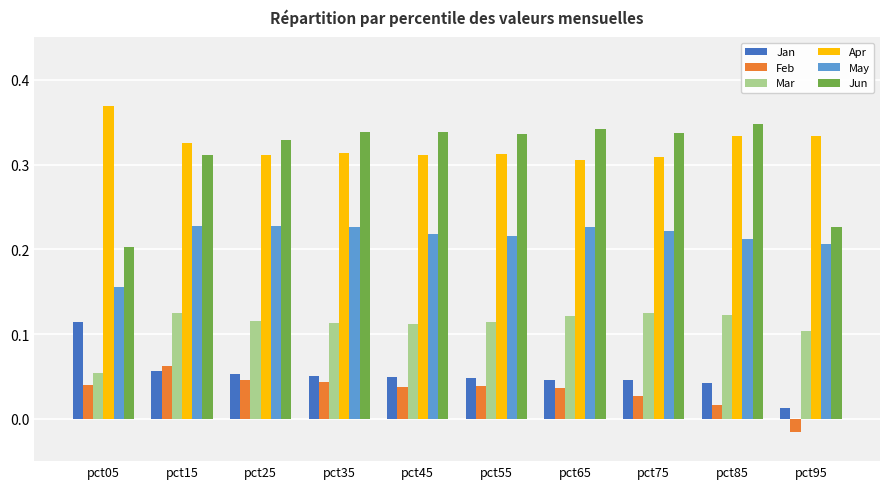

At how many categories does at least one series exceed 0?

10